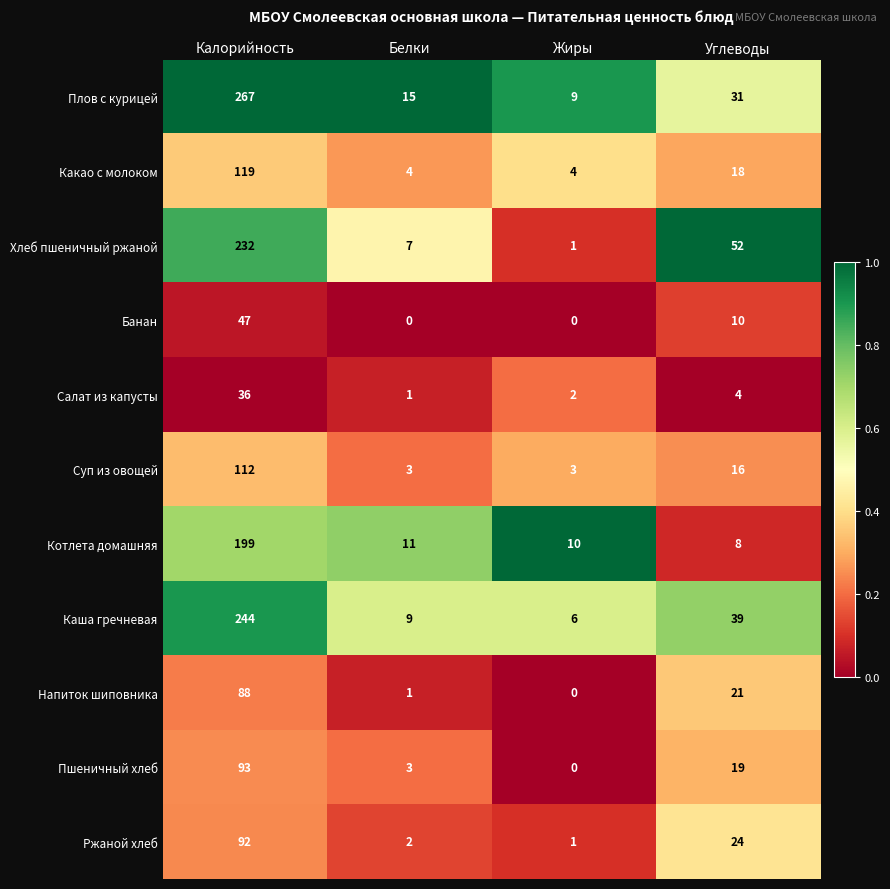

How many Банан values are between 0 and 47?

4